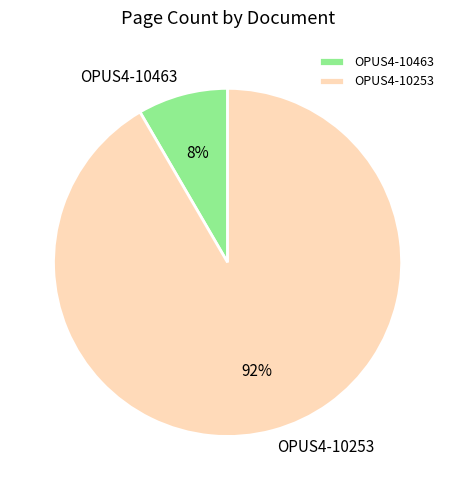

To the nearest percent, what portion does OPUS4-10253 represent?

92%